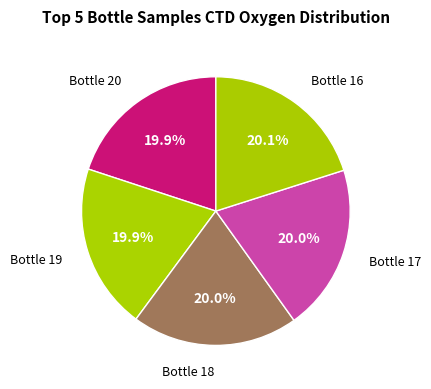

Is there any slice that represents more than half of the pie?

No